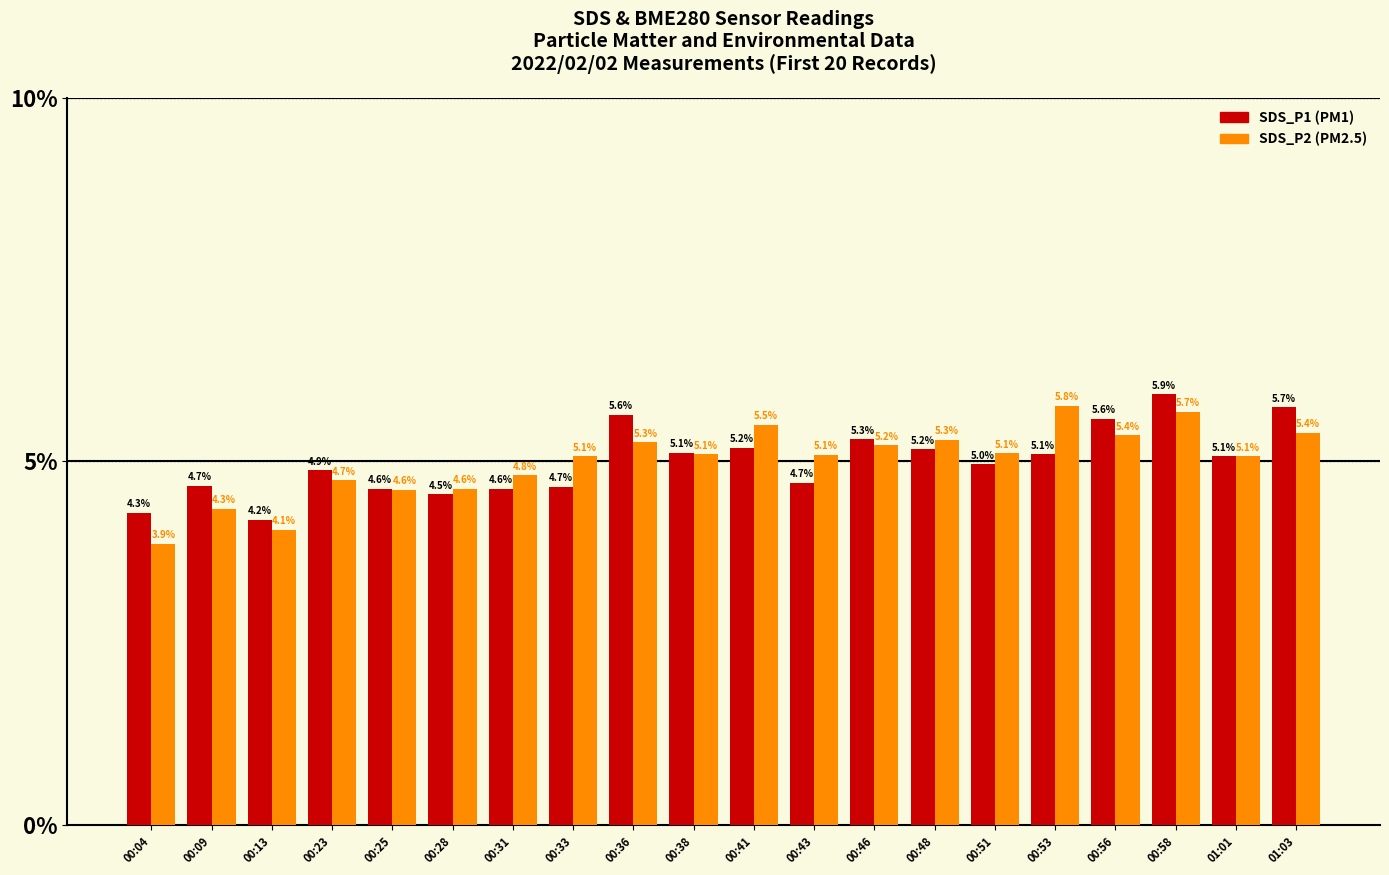

What is the total value across all series at 00:13?

8.3